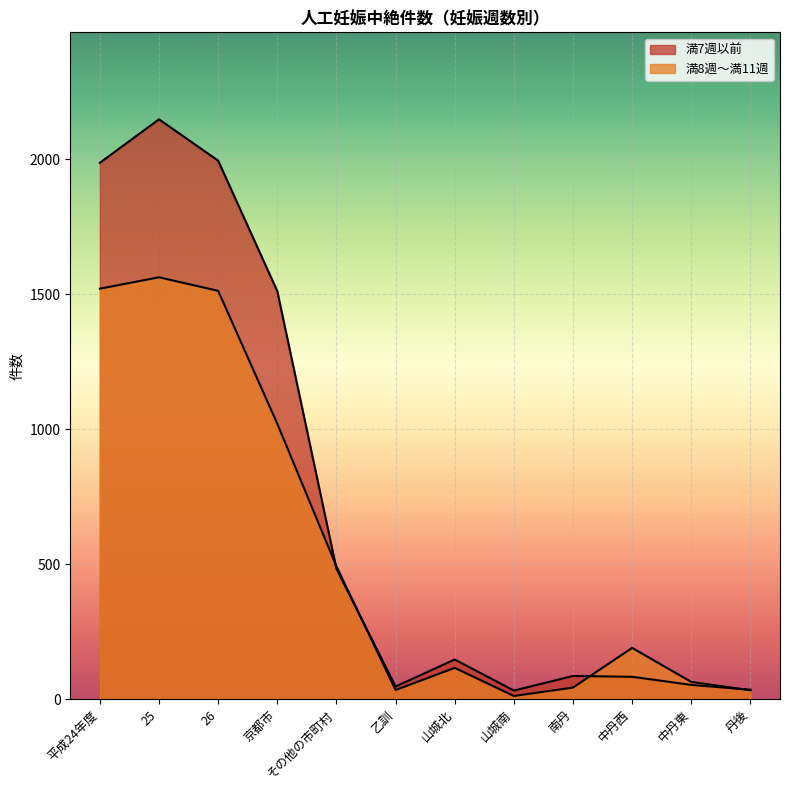

Reading right to left, list all the values displayed in this chart.

満7週以前: 丹後=35	中丹東=53	中丹西=83	南丹=86	山城南=32	山城北=147	乙訓=47	その他の市町村=483	京都市=1511	26=1994	25=2147	平成24年度=1986
満8週～満11週: 丹後=33	中丹東=64	中丹西=190	南丹=43	山城南=12	山城北=116	乙訓=34	その他の市町村=492	京都市=1020	26=1512	25=1562	平成24年度=1520